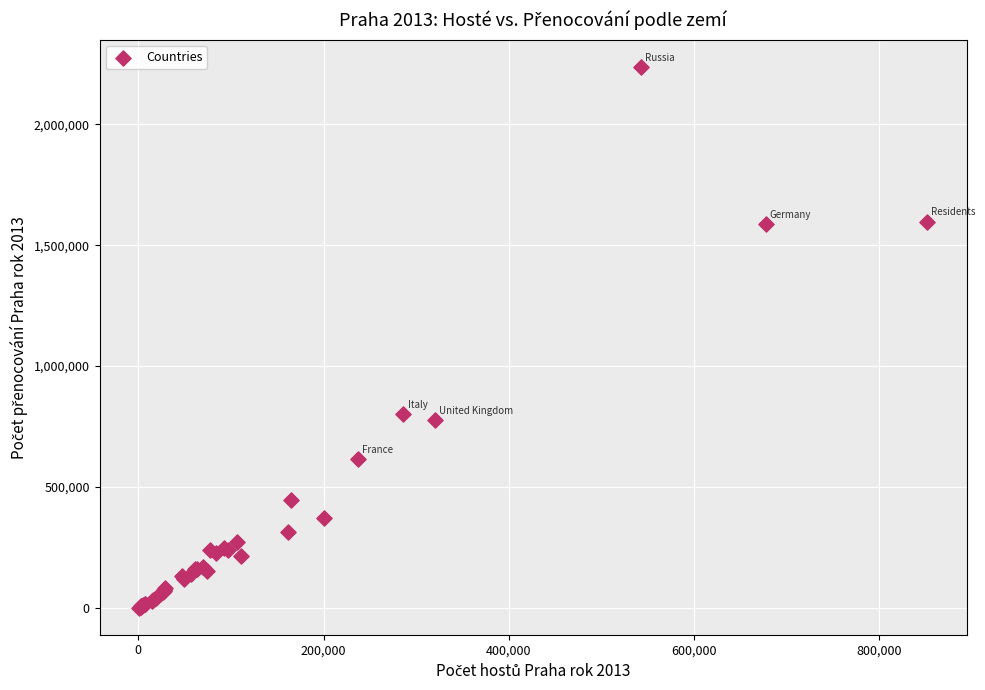

What Y value in the scatter plot is closest to 1119401?

802199